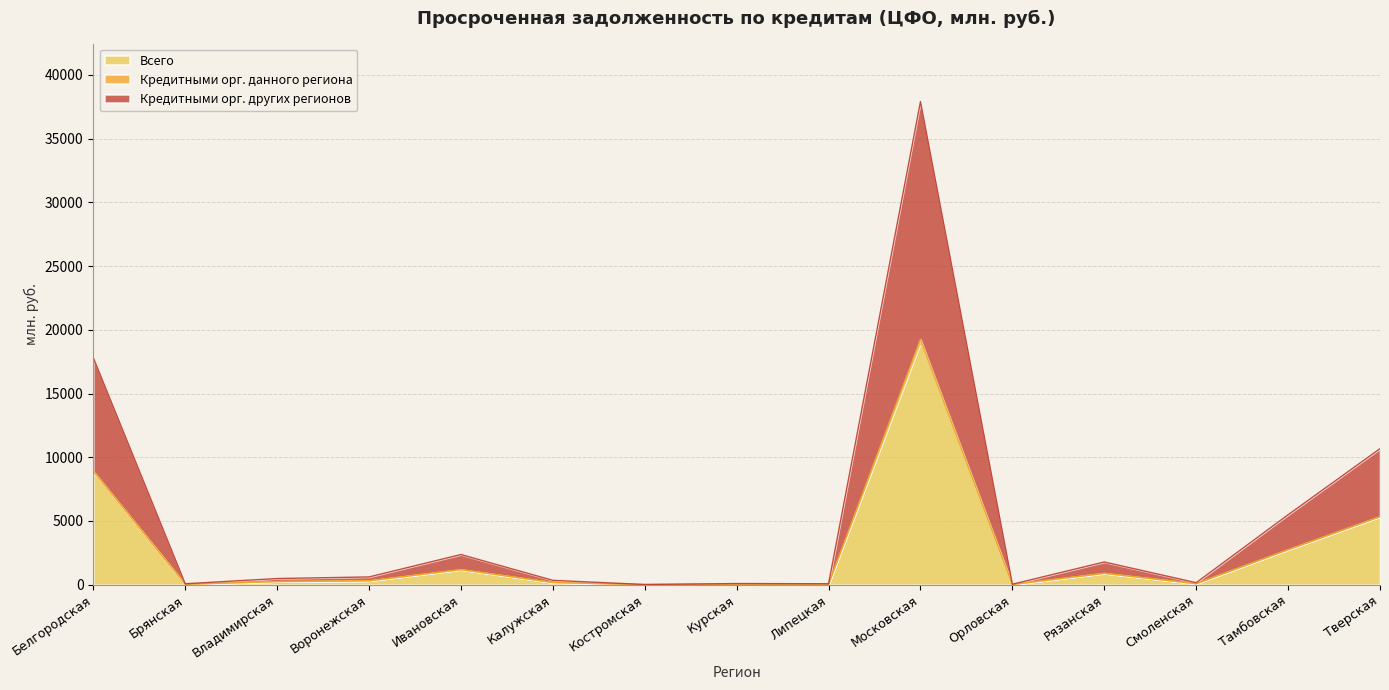

What value does the Кредитными орг. других регионов series have at Владимирская, to the nearest 100?

500